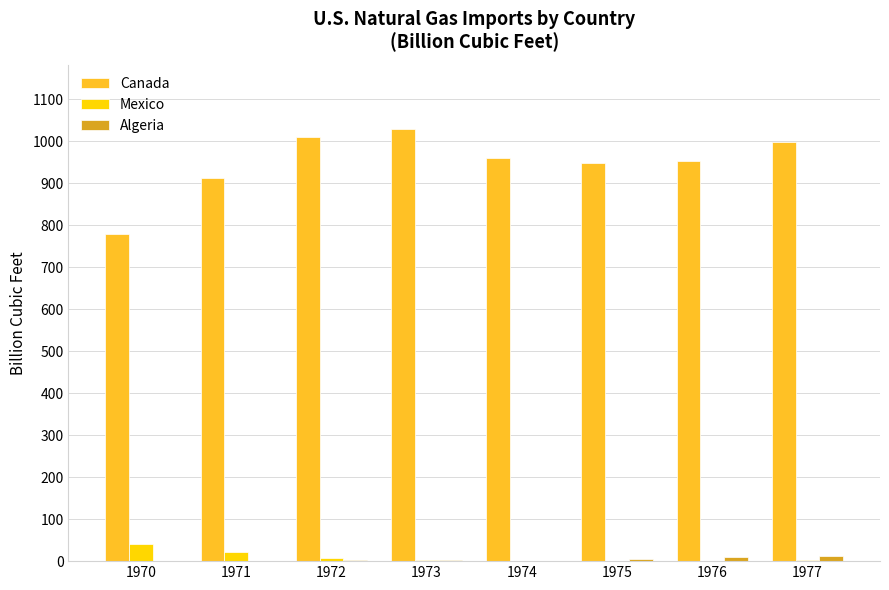

Which series has the largest total across all categories?

Canada